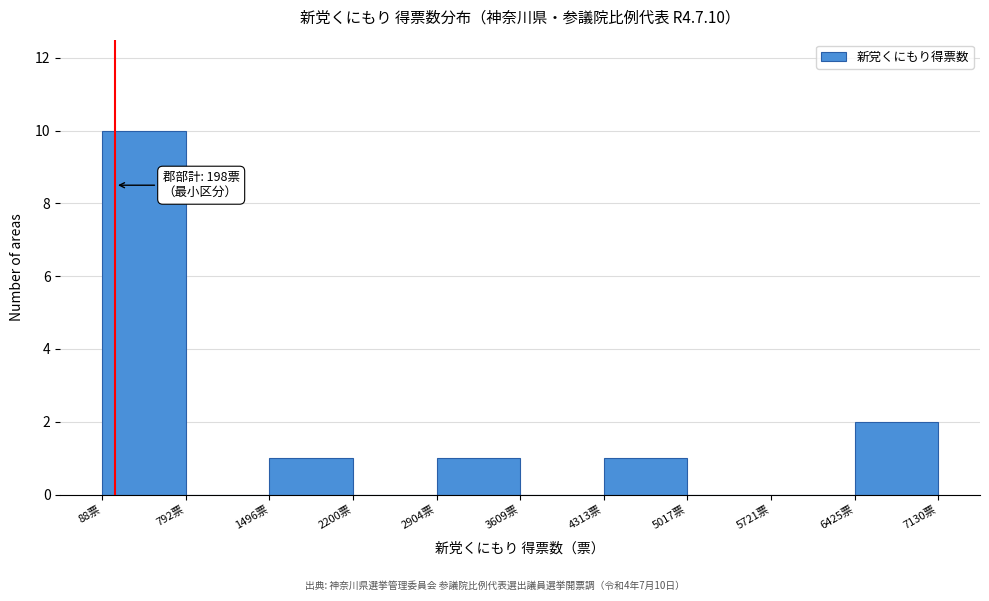

Over which range of the x-axis is the bar tallest?

100 to 800